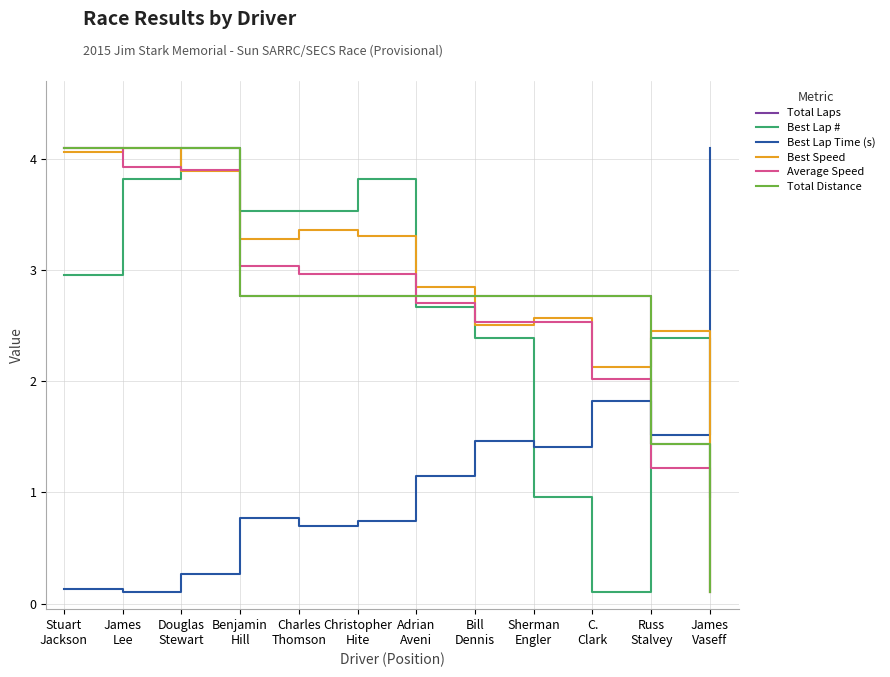

True or false: Total Distance has more than 2 points higher than both neighbors.

False